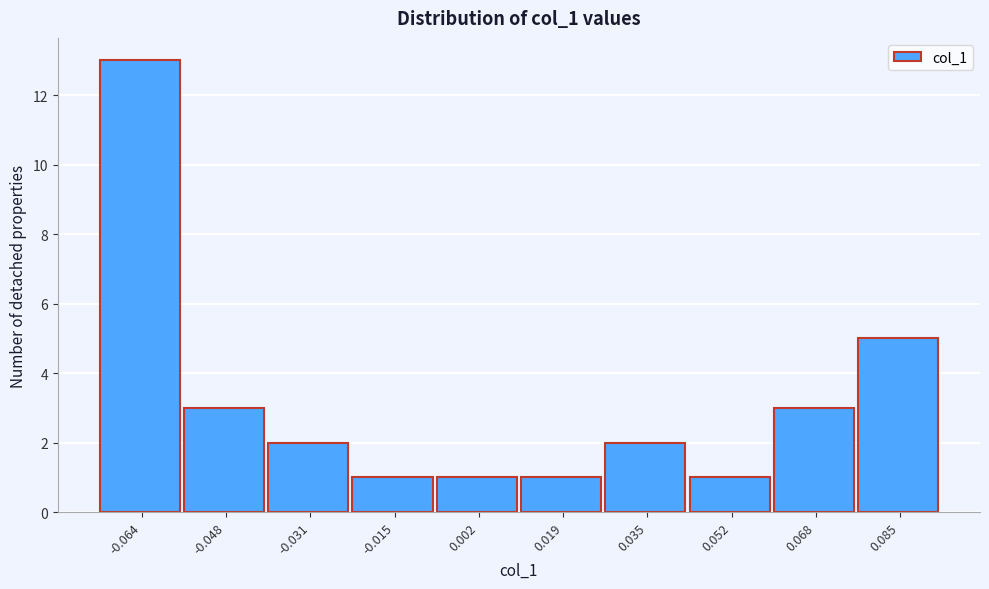

Reading left to right, extract all data points from this chart.

-0.064=13	-0.048=3	-0.031=2	-0.015=1	0.002=1	0.019=1	0.035=2	0.052=1	0.068=3	0.085=5